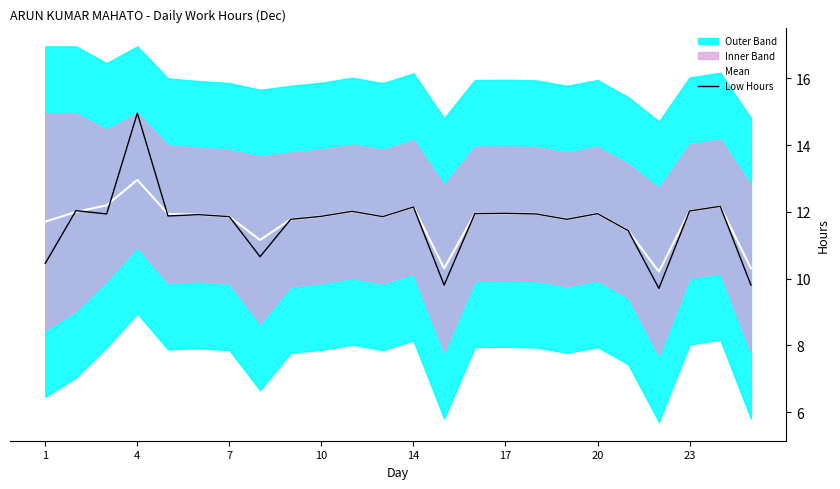

How many data points does each series have?

24